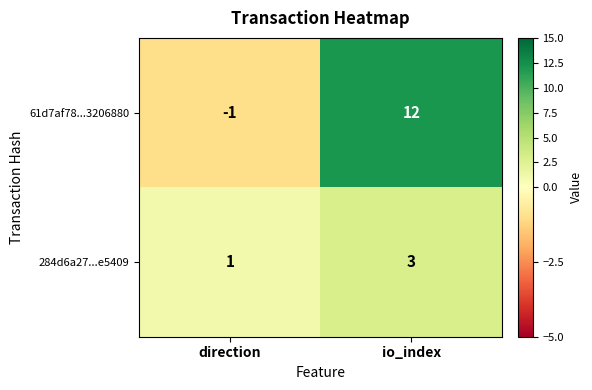

What is the approximate value of 284d6a27...e5409 at io_index?

3